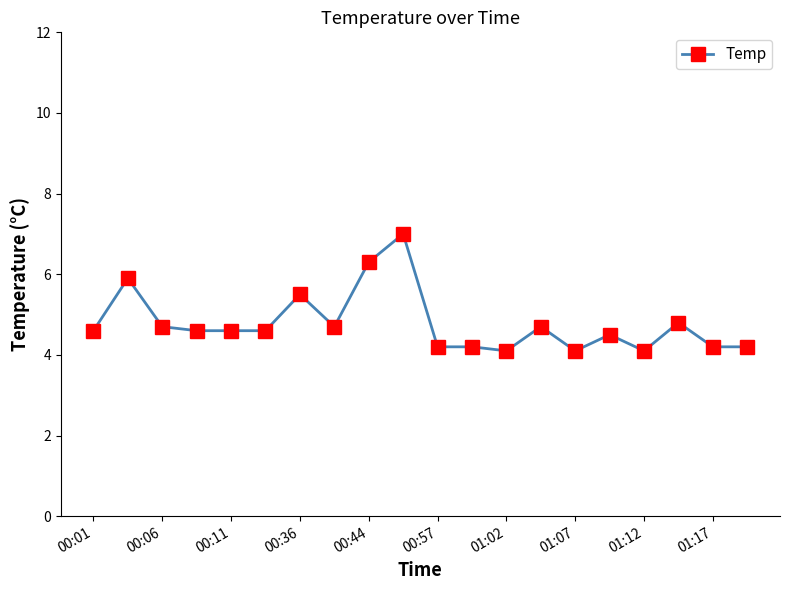

True or false: the data has more than 1 interior local peaks.

True